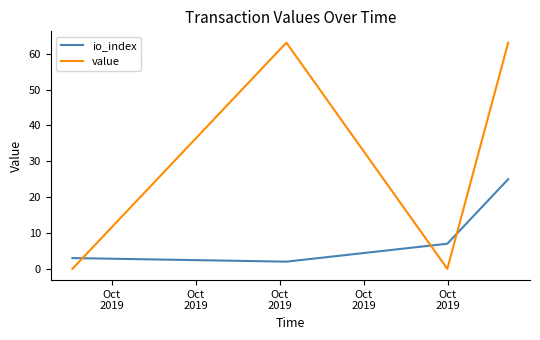

Which series has the largest total across all categories?

value